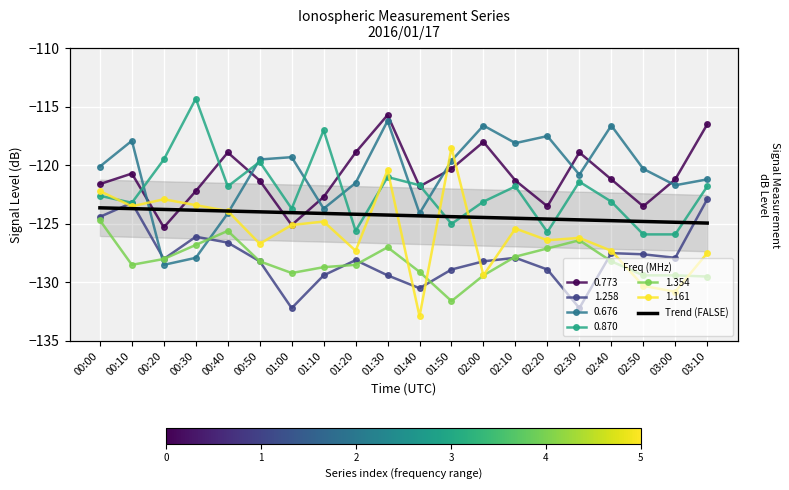

What is the difference between the second highest and minimum values?

1.2